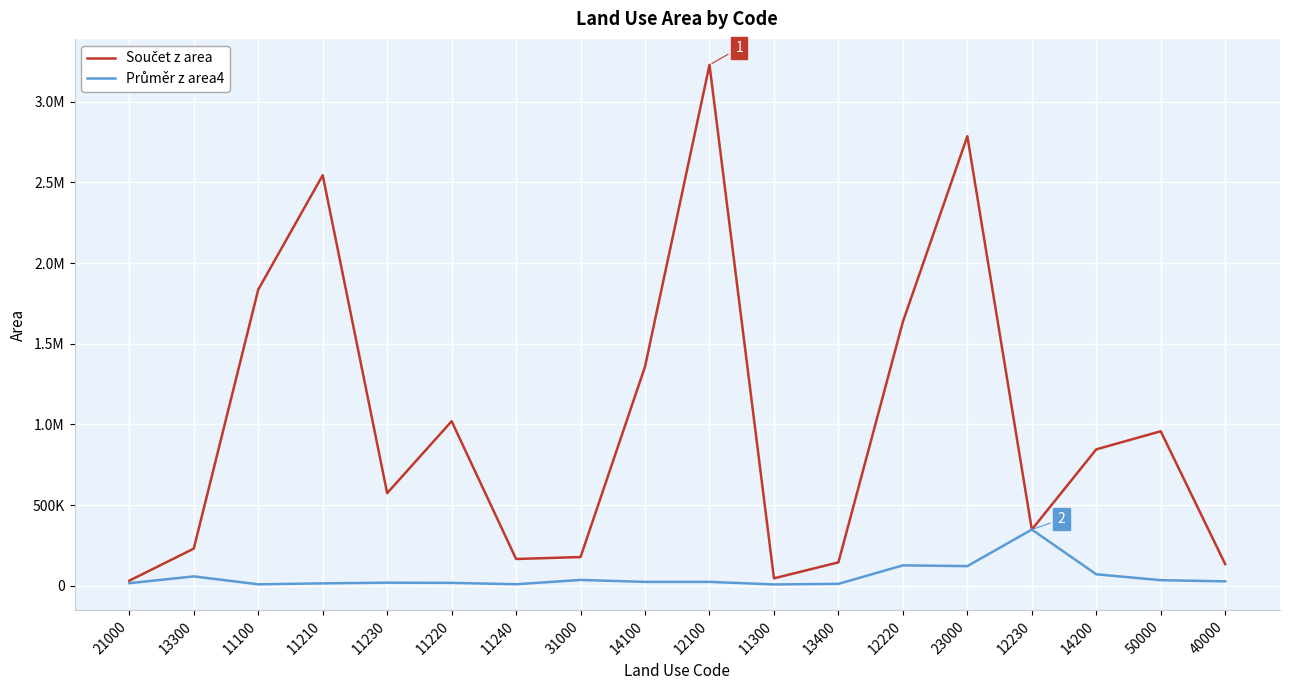

What is the total value across all series at 11230?

591931.1